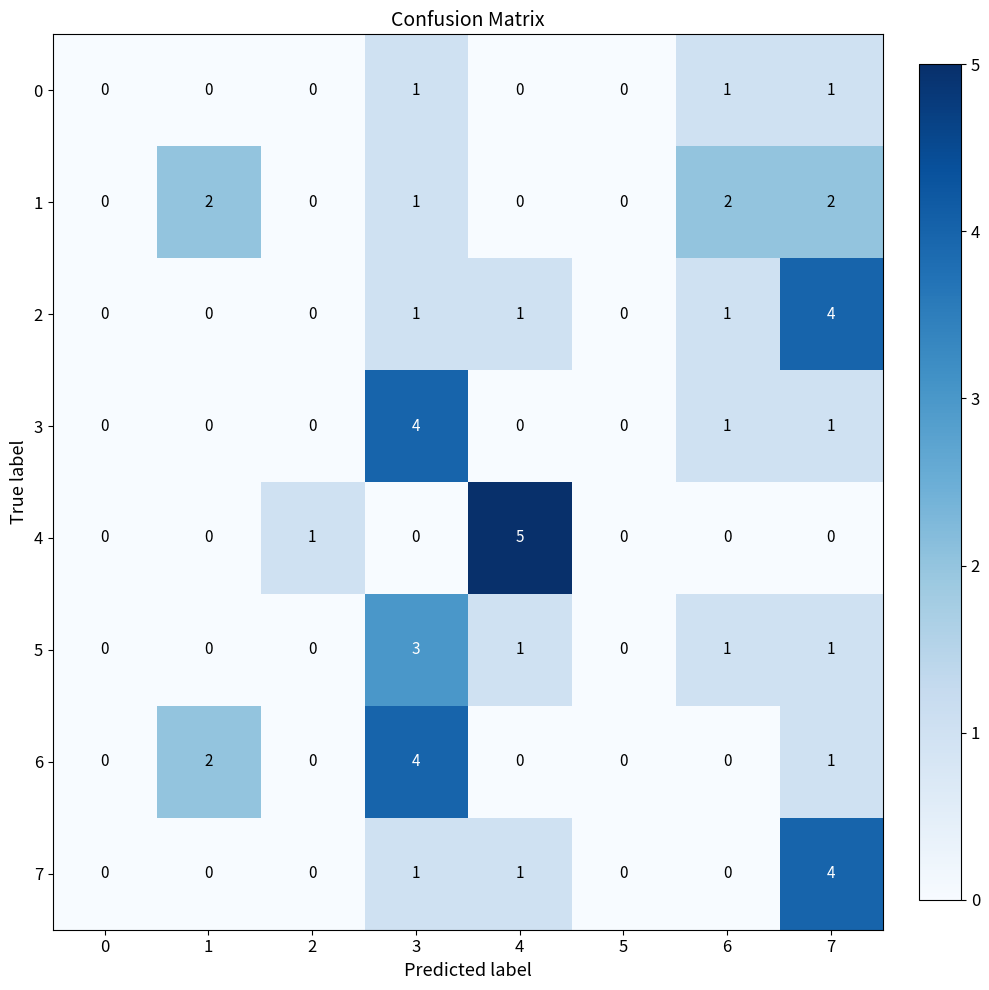

How many data points does each series have?

8